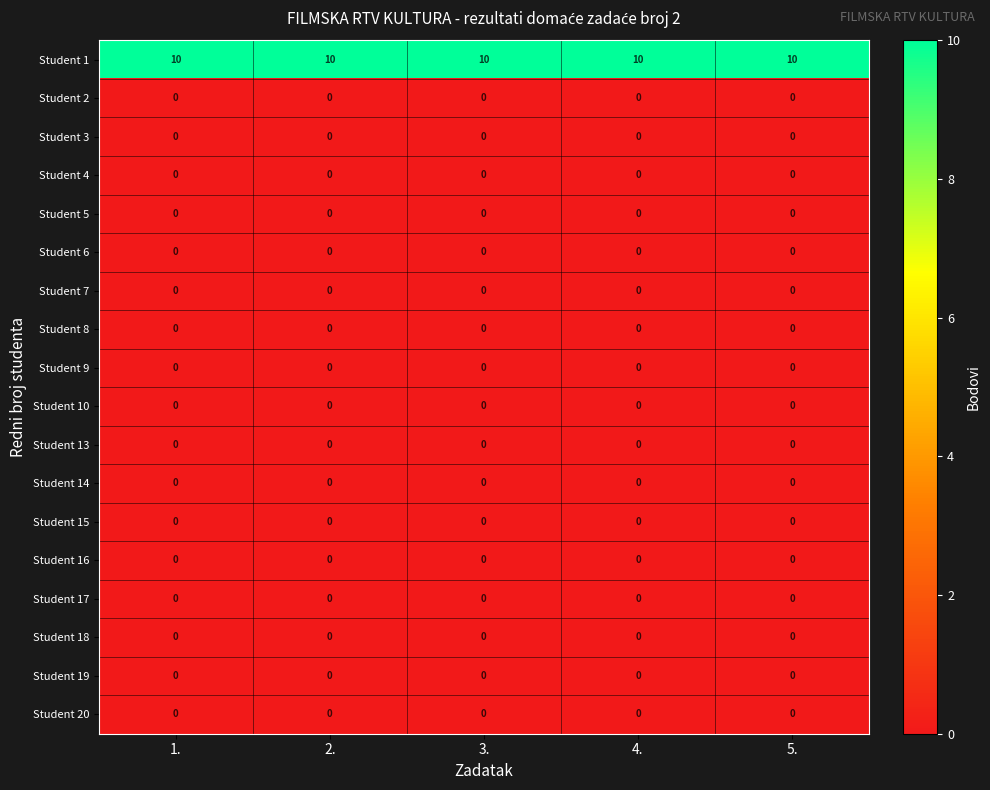

Which series has the largest total across all categories?

Student 1